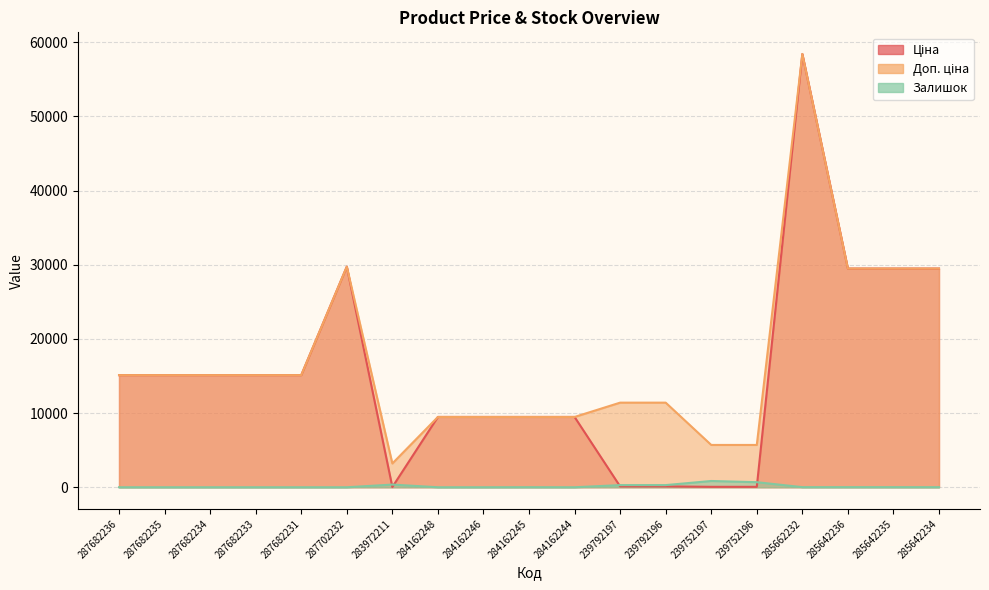

Where does the Доп. ціна series first go above 15120?

287702232